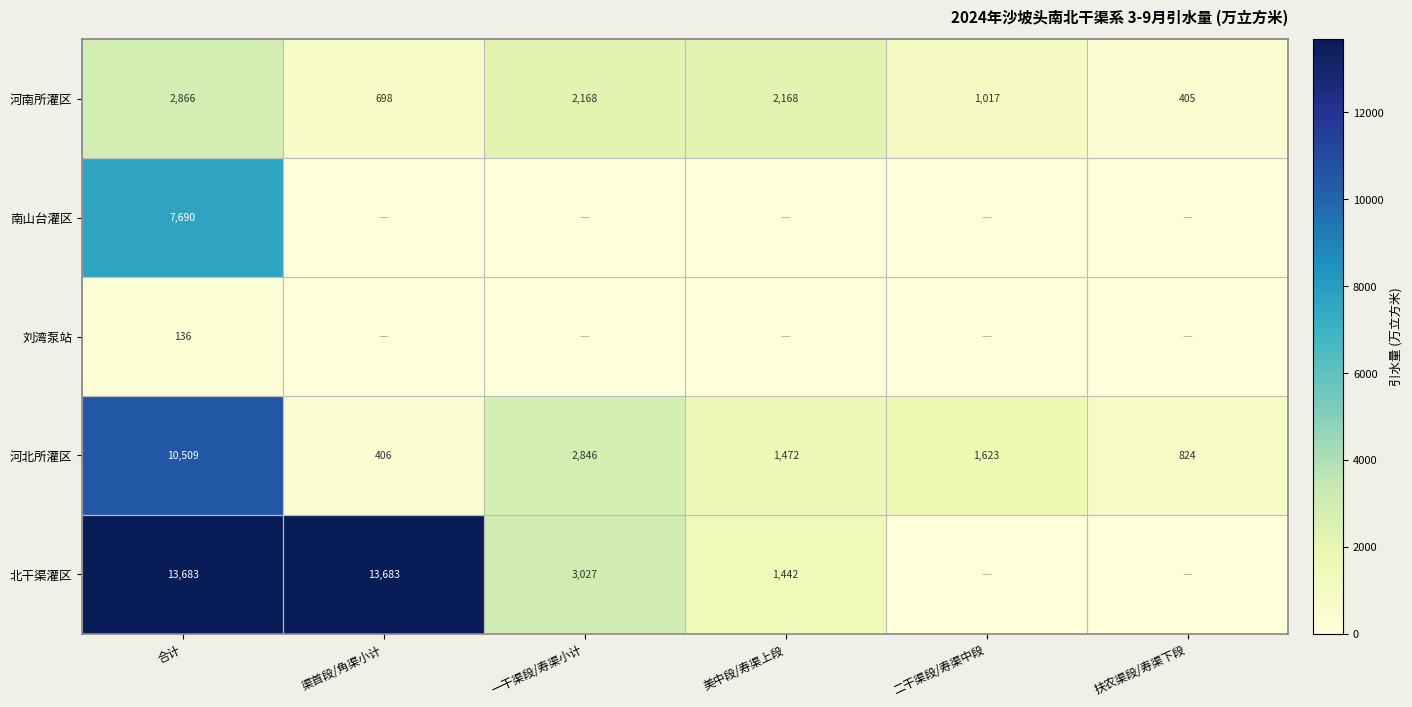

What is the difference between the 河北所灌区 values at 渠首段/角渠小计 and 美中段/寿渠上段?

1066